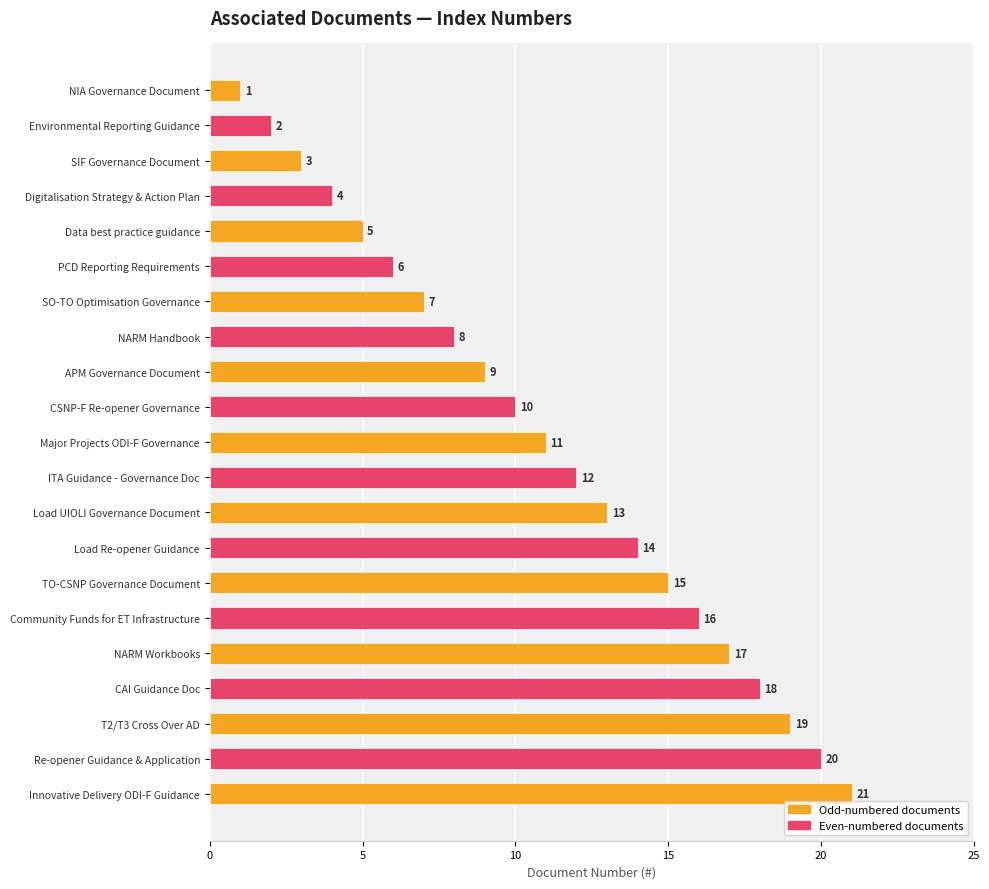

The chart shows a value of 14 at Load Re-opener Guidance. True or false?

True